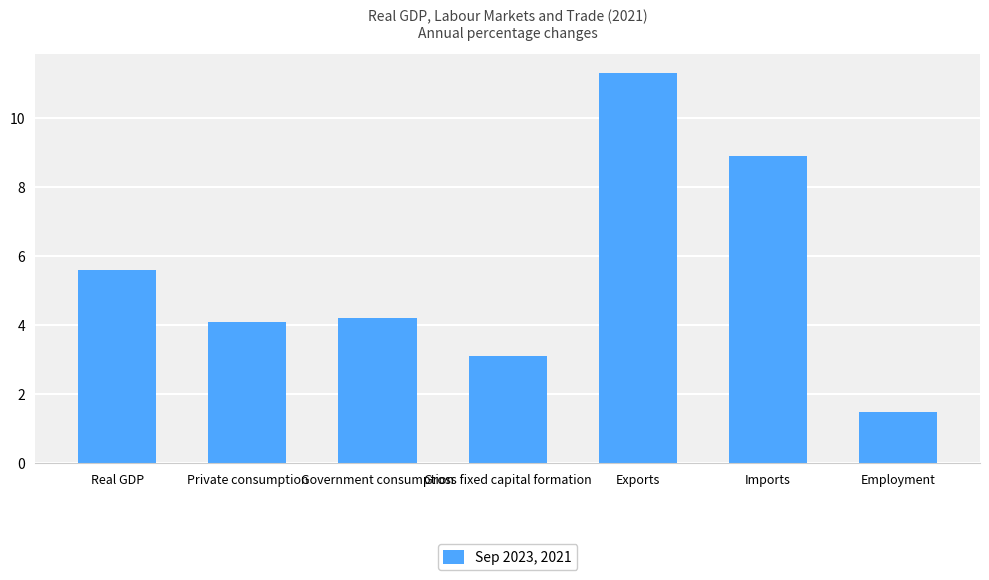

What is the ratio of the value at Private consumption to the value at Employment?

2.7